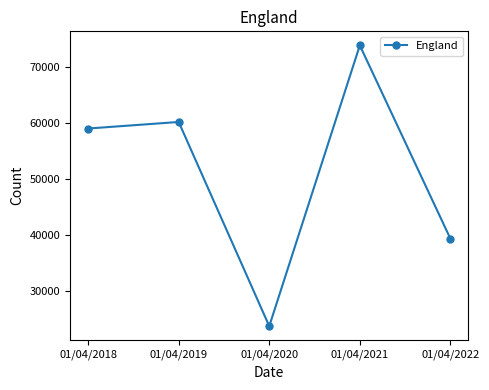

What is the value of the 1st point from the left?

58939